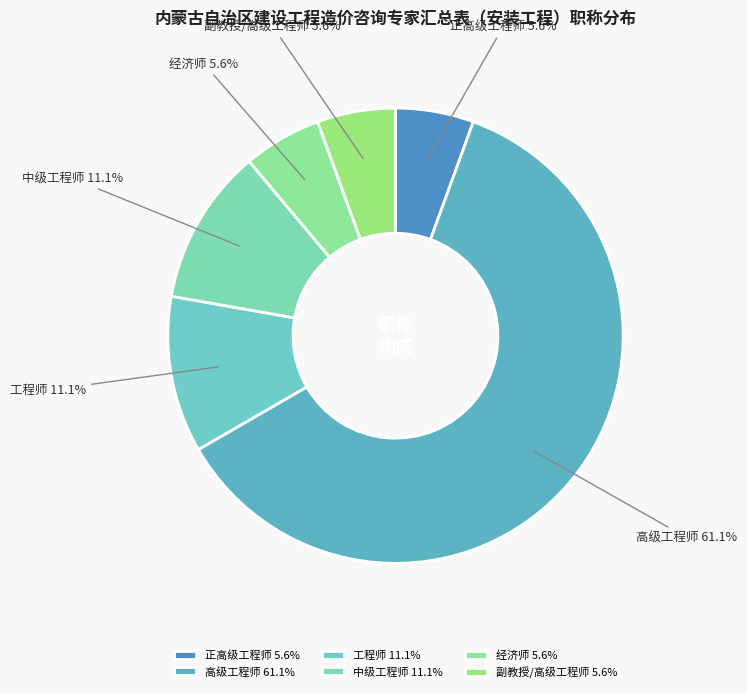

Is 高级工程师 61.1% the majority of the pie?

Yes